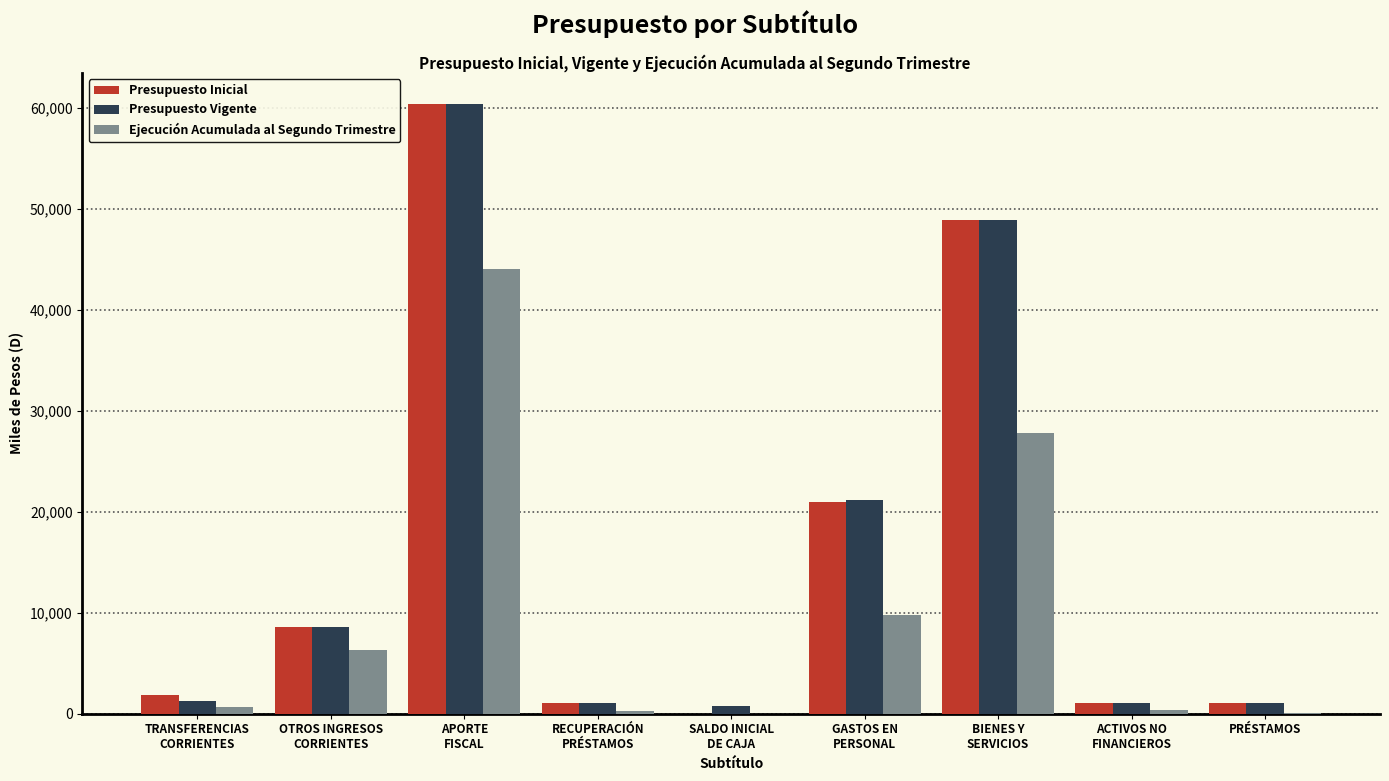

How many groups of bars are there?

9